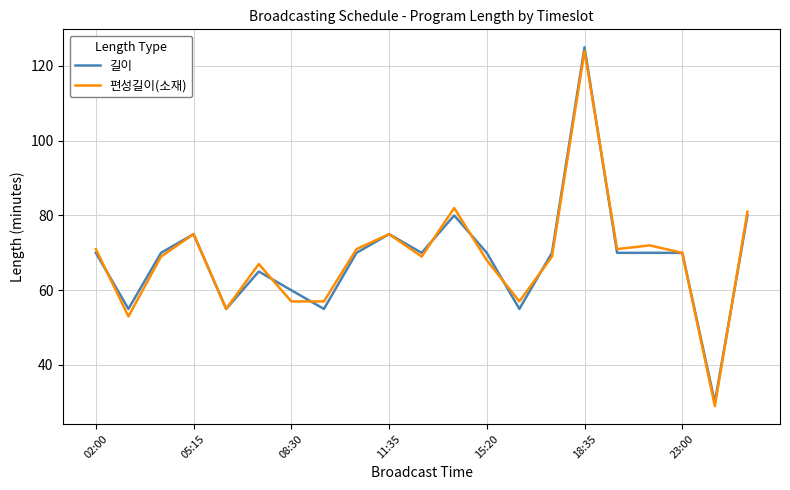

What is the lowest value of the 편성길이(소재) series?

29